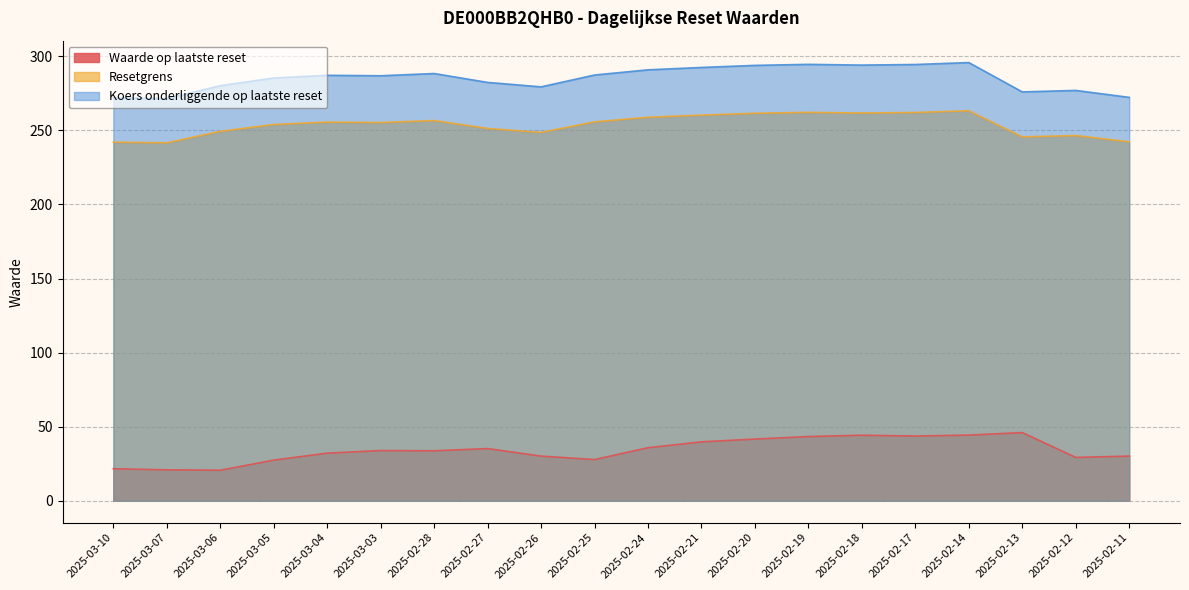

At which label does Koers onderliggende op laatste reset reach its peak?

2025-02-14